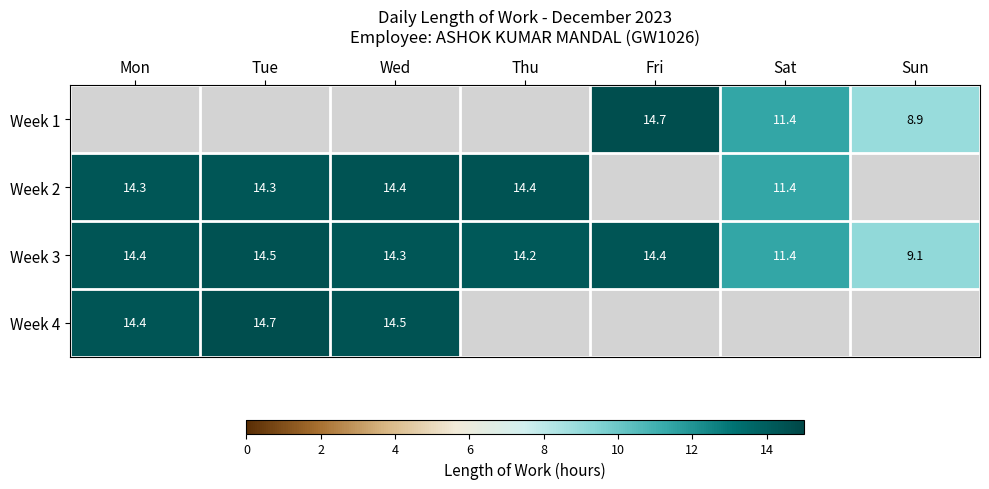

The value of Week 4 at Tue is 25.1. True or false?

False